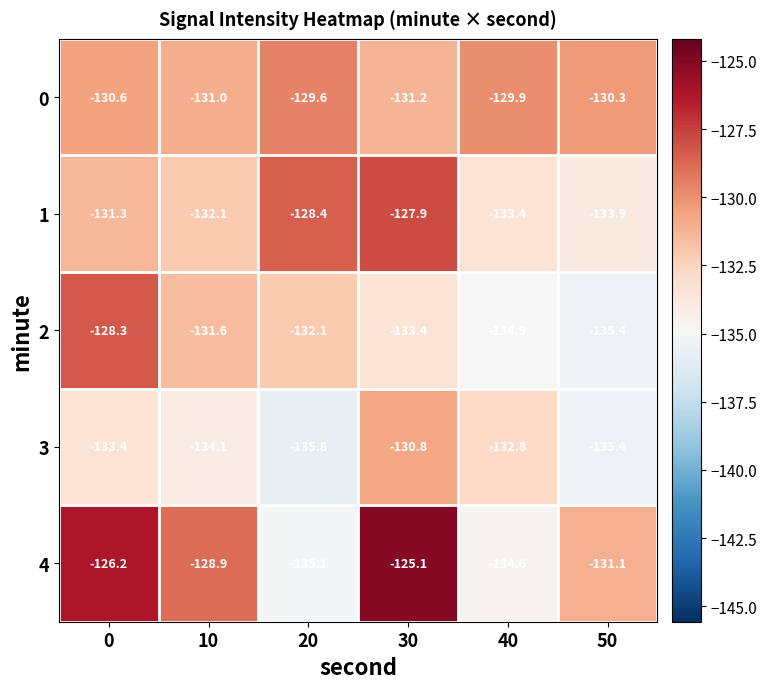

Reading left to right, list all the values displayed in this chart.

0: -130.6	-131.0	-129.6	-131.2	-129.9	-130.3
1: -131.3	-132.1	-128.4	-127.9	-133.4	-133.9
2: -128.3	-131.6	-132.1	-133.4	-134.9	-135.4
3: -133.4	-134.1	-135.8	-130.8	-132.8	-135.4
4: -126.2	-128.9	-135.1	-125.1	-134.6	-131.1